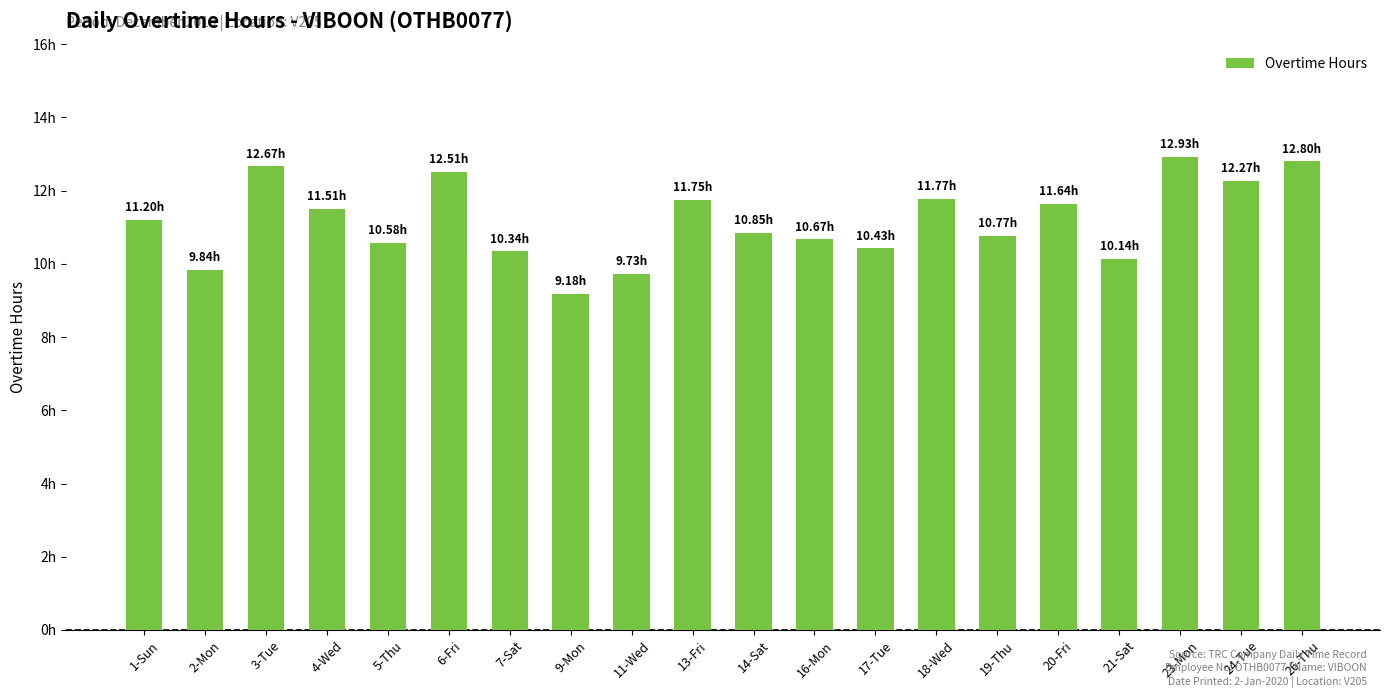

List the labels in order of value, largest first.

23-Mon, 26-Thu, 3-Tue, 6-Fri, 24-Tue, 18-Wed, 13-Fri, 20-Fri, 4-Wed, 1-Sun, 14-Sat, 19-Thu, 16-Mon, 5-Thu, 17-Tue, 7-Sat, 21-Sat, 2-Mon, 11-Wed, 9-Mon